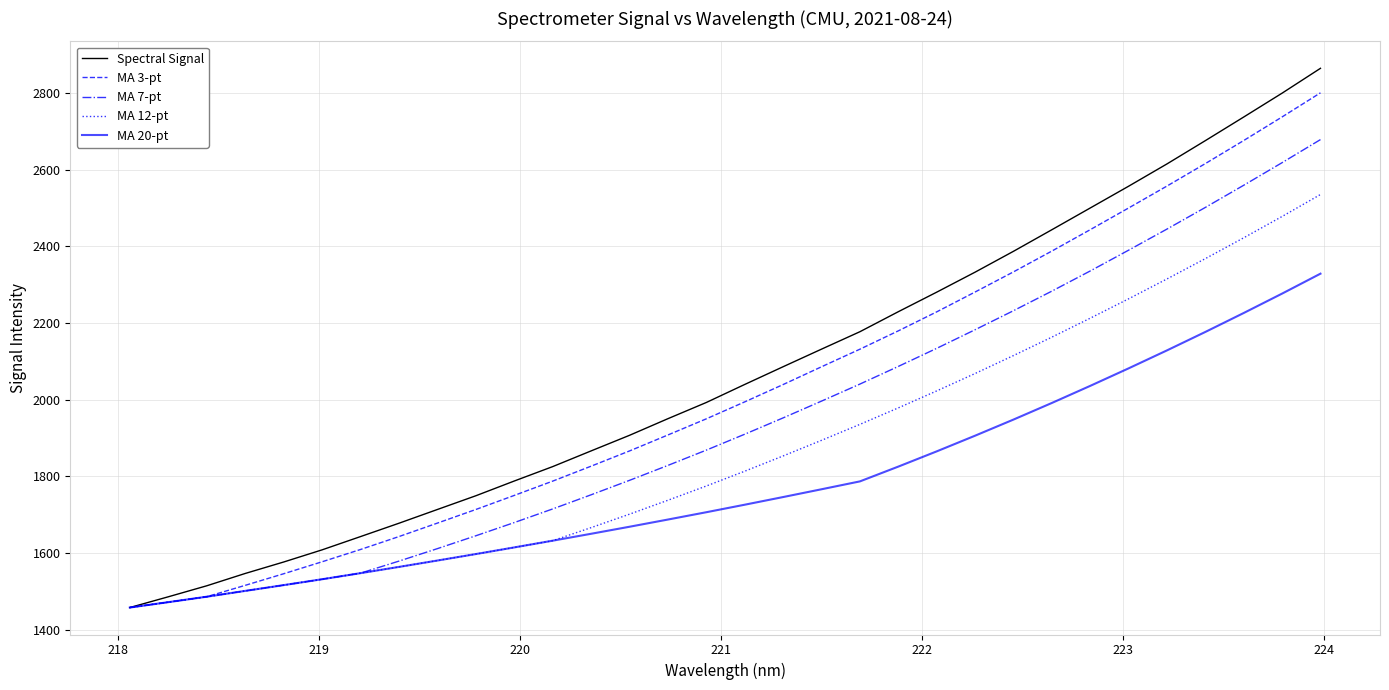

What is the maximum value shown in the chart?

2864.1